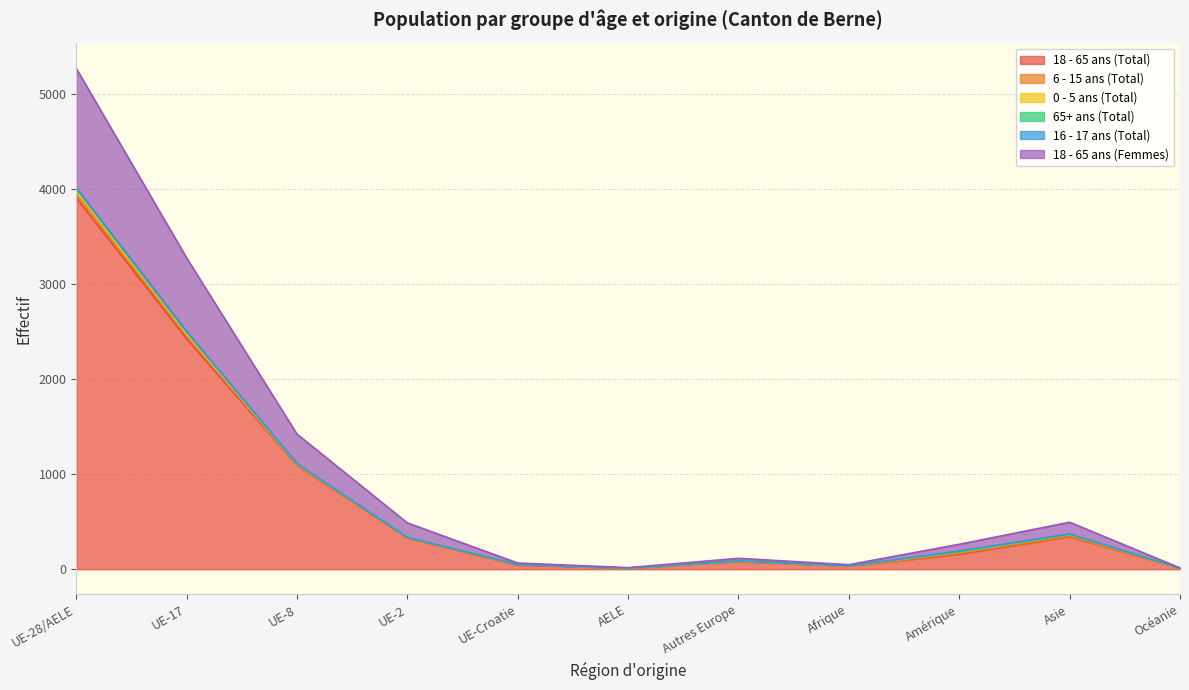

Where is the first local minimum for 65+ ans (Total)?

AELE